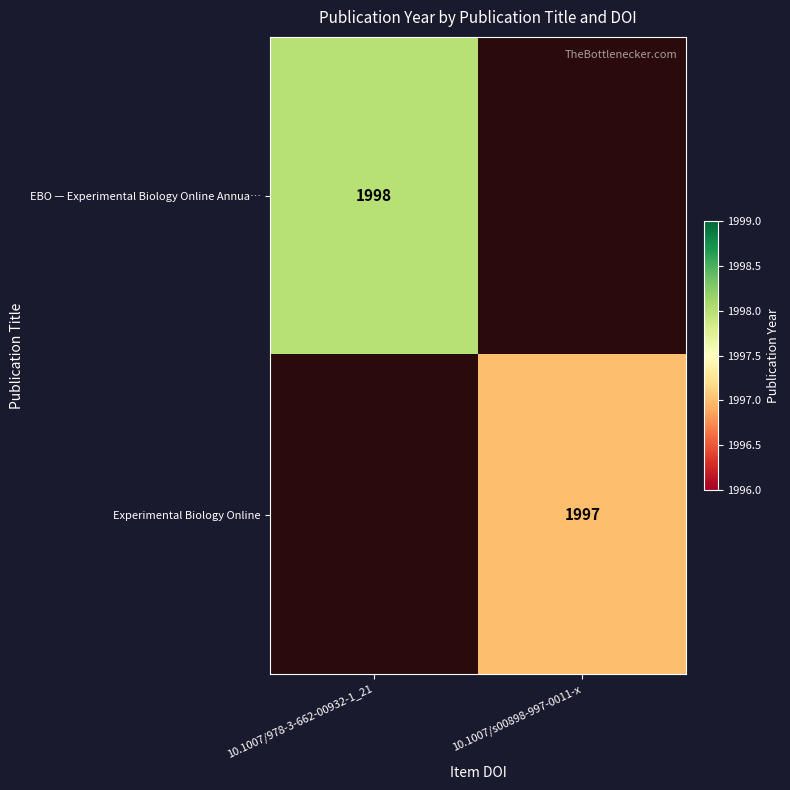

The EBO — Experimental Biology Online Annua… series shows 1998 at 10.1007/978-3-662-00932-1_21. True or false?

True